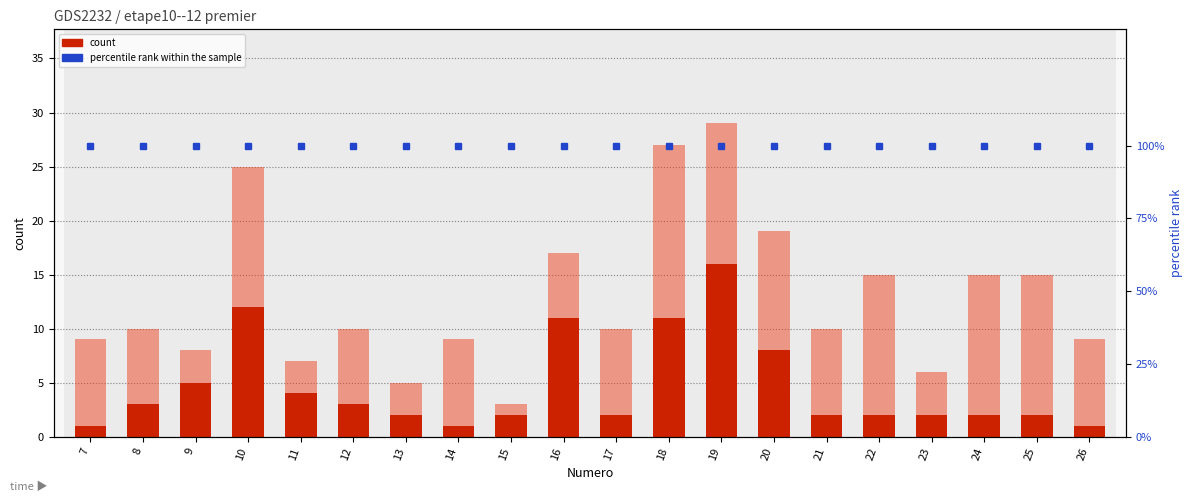

How many values in the C3 (count) series are below 8?

8